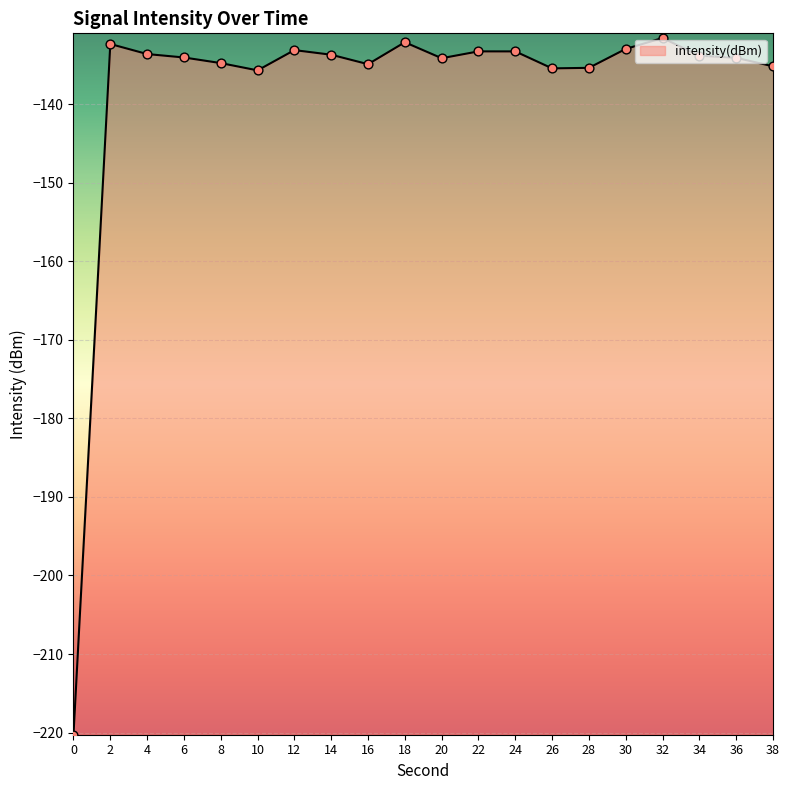

Between 0 and 28, which is larger?

28